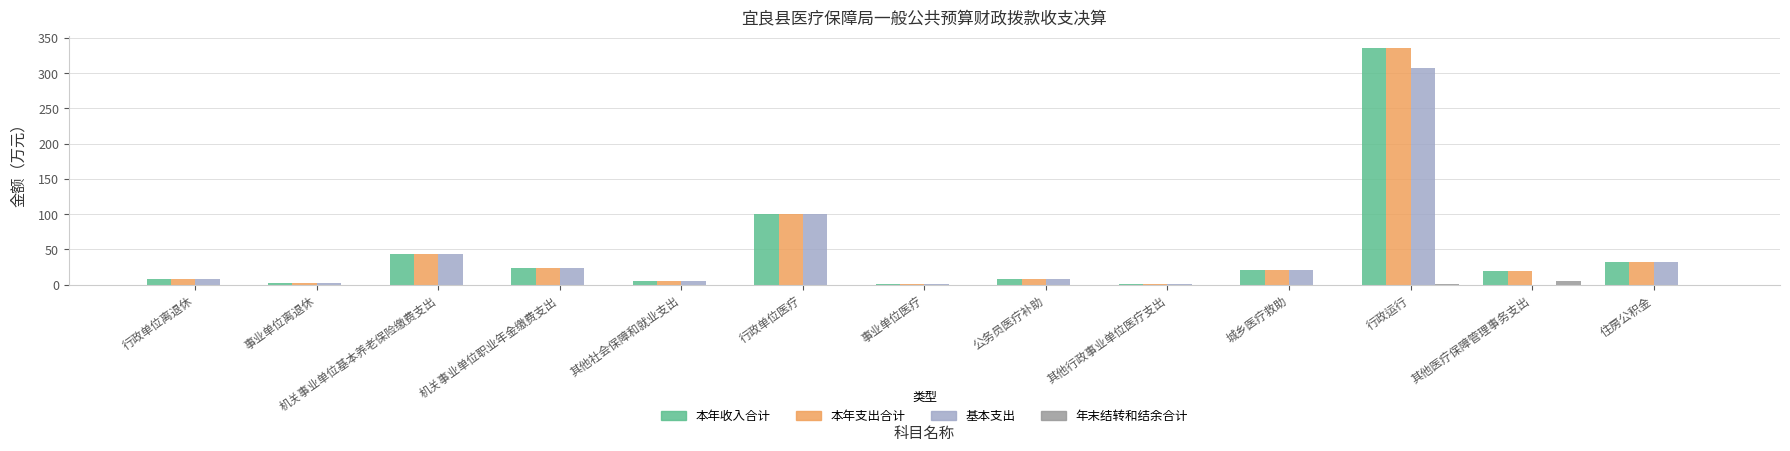

True or false: 本年收入合计 has a value of 1.1 at 事业单位医疗.

True